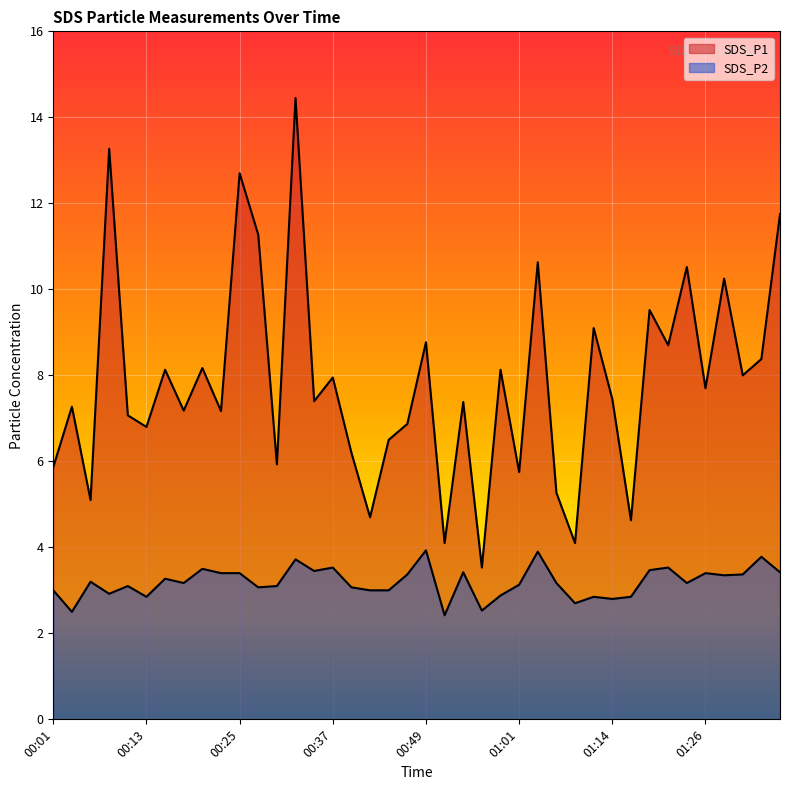

What position from the right is 01:21?

7